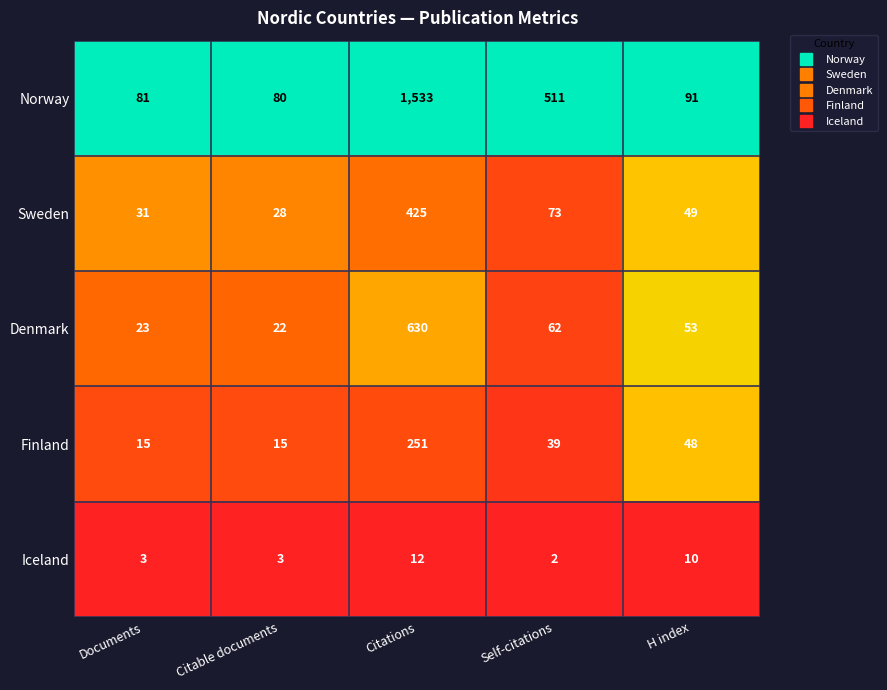

Reading left to right, what are all the values shown in this chart?

Norway: 81	80	1533	511	91
Sweden: 31	28	425	73	49
Denmark: 23	22	630	62	53
Finland: 15	15	251	39	48
Iceland: 3	3	12	2	10